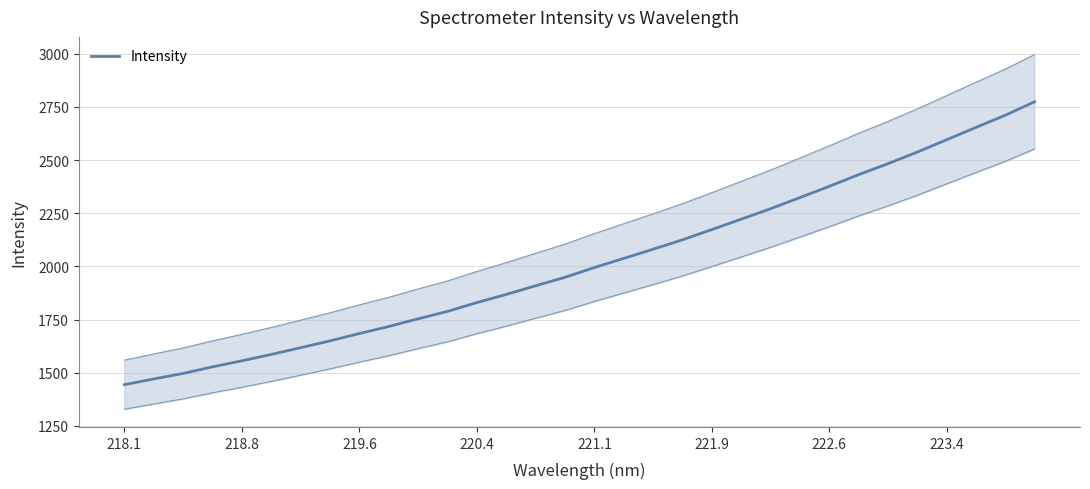

Reading left to right, list all the values displayed in this chart.

1443.9	1470.7	1496.7	1527.8	1556.0	1586.1	1617.8	1650.0	1684.5	1717.6	1753.8	1788.6	1830.0	1868.3	1909.1	1948.9	1994.8	2037.8	2080.9	2125.1	2173.3	2222.2	2271.4	2323.7	2376.6	2431.5	2483.1	2537.6	2595.8	2653.8	2710.9	2774.4